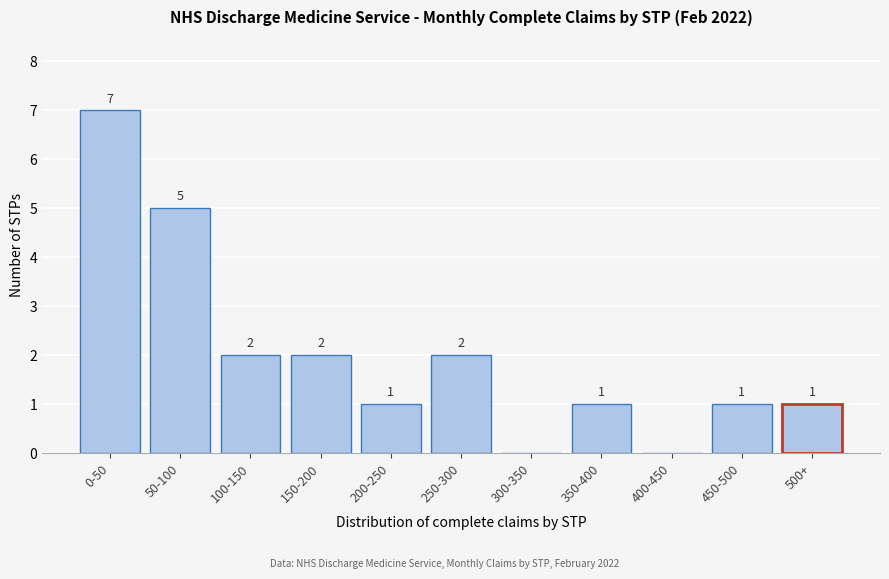

Reading right to left, list all the values displayed in this chart.

500+=1	450-500=1	400-450=0	350-400=1	300-350=0	250-300=2	200-250=1	150-200=2	100-150=2	50-100=5	0-50=7